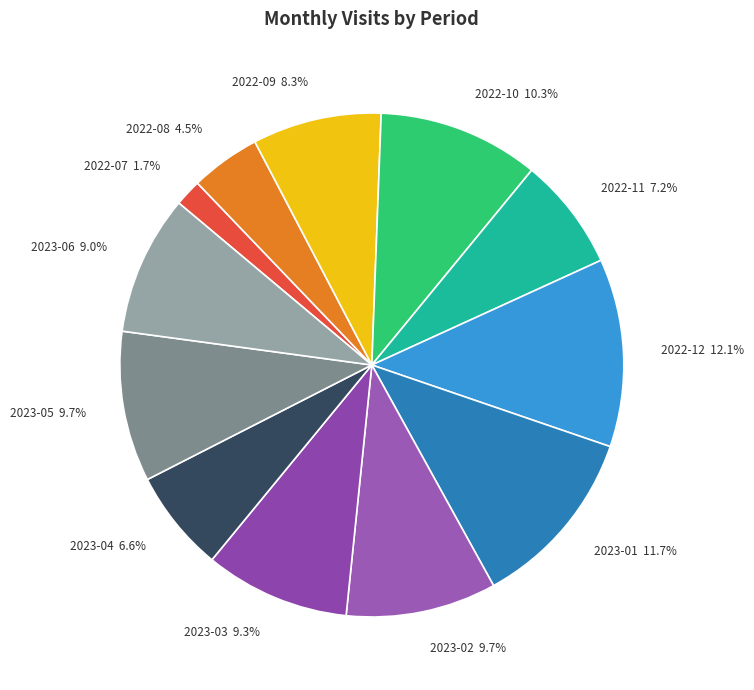

To the nearest percent, what is the difference between the largest and smallest slice percentages?

10%